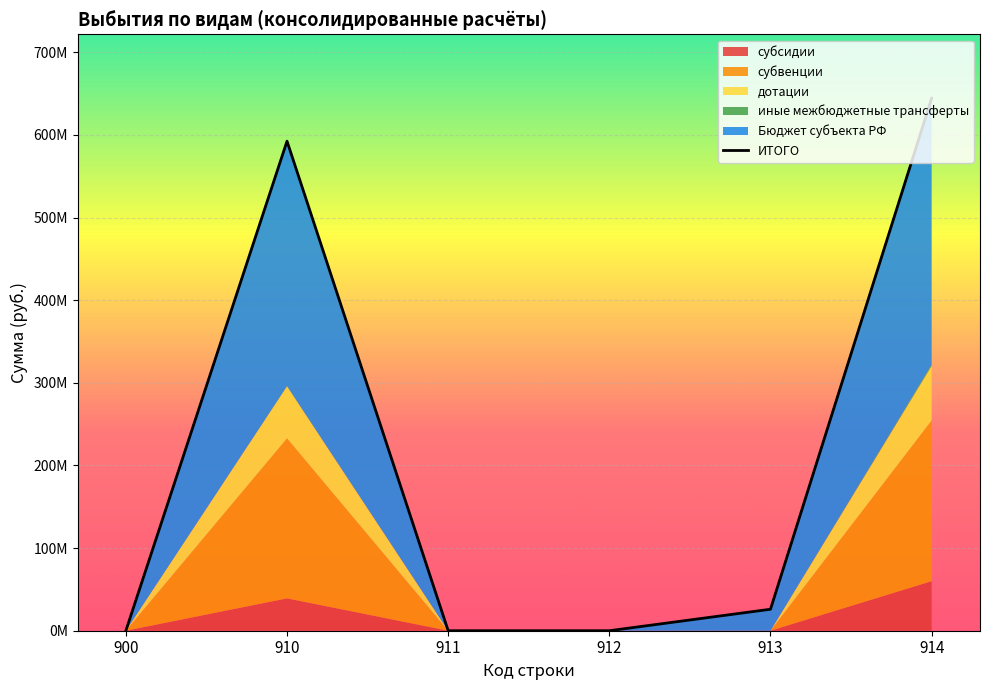

Reading right to left, list all the values displayed in this chart.

644483833.3	25997869.9	0.0	0.0	592488093.5	0.0